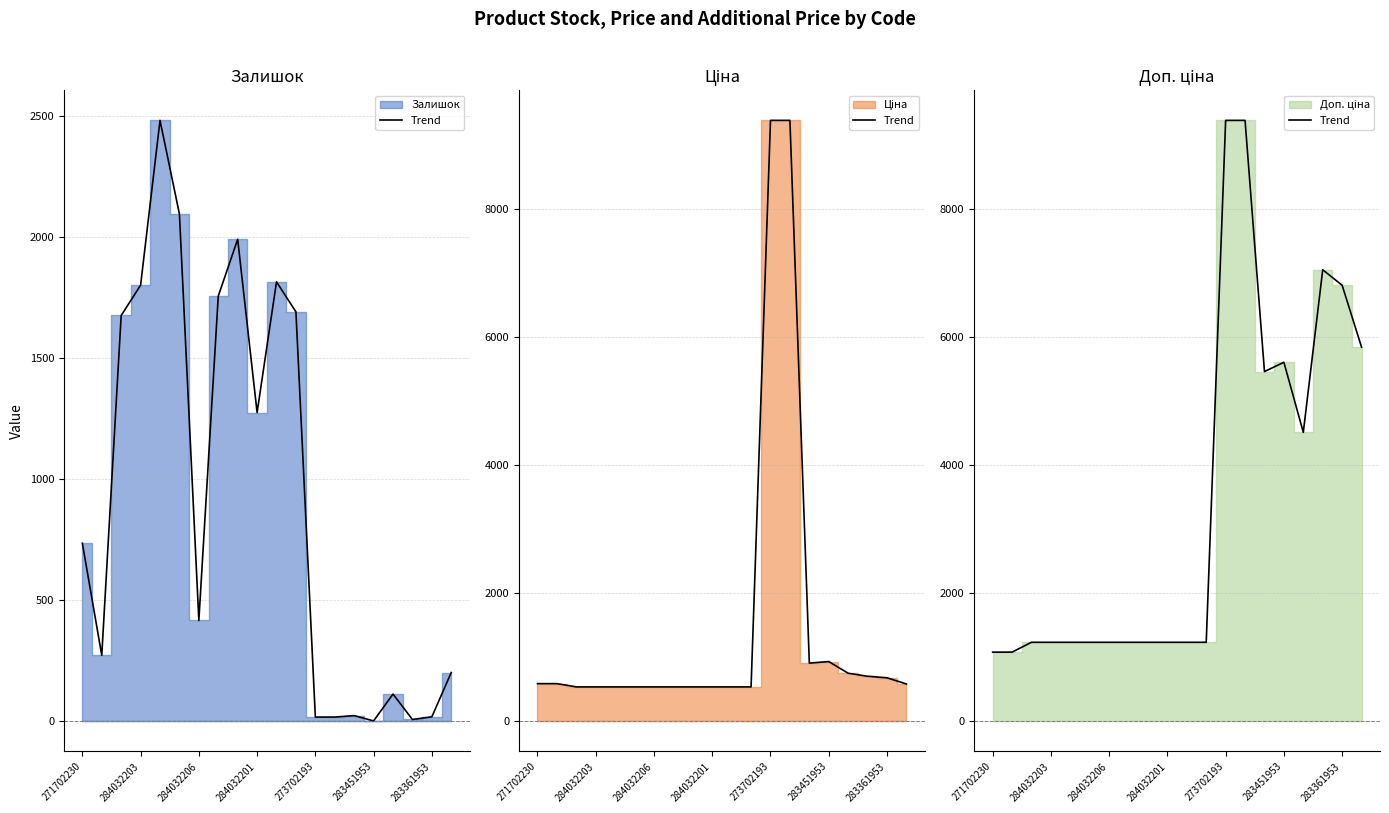

What position from the left is 271702229?

2